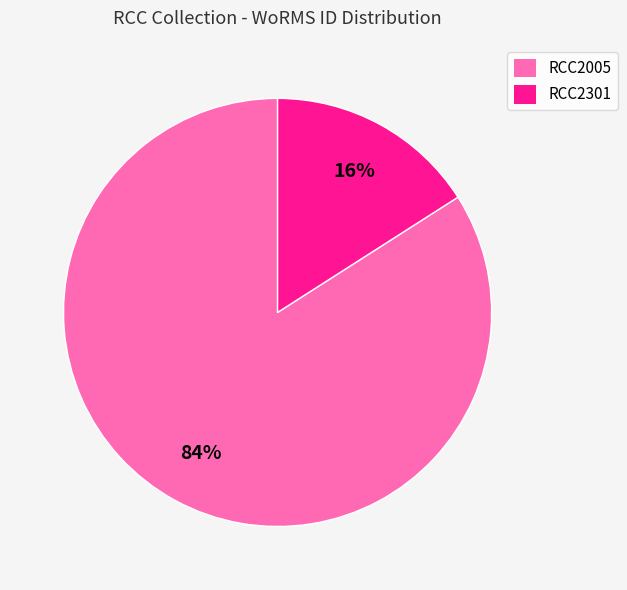

To the nearest percent, what is the difference between the largest and smallest slice percentages?

68%